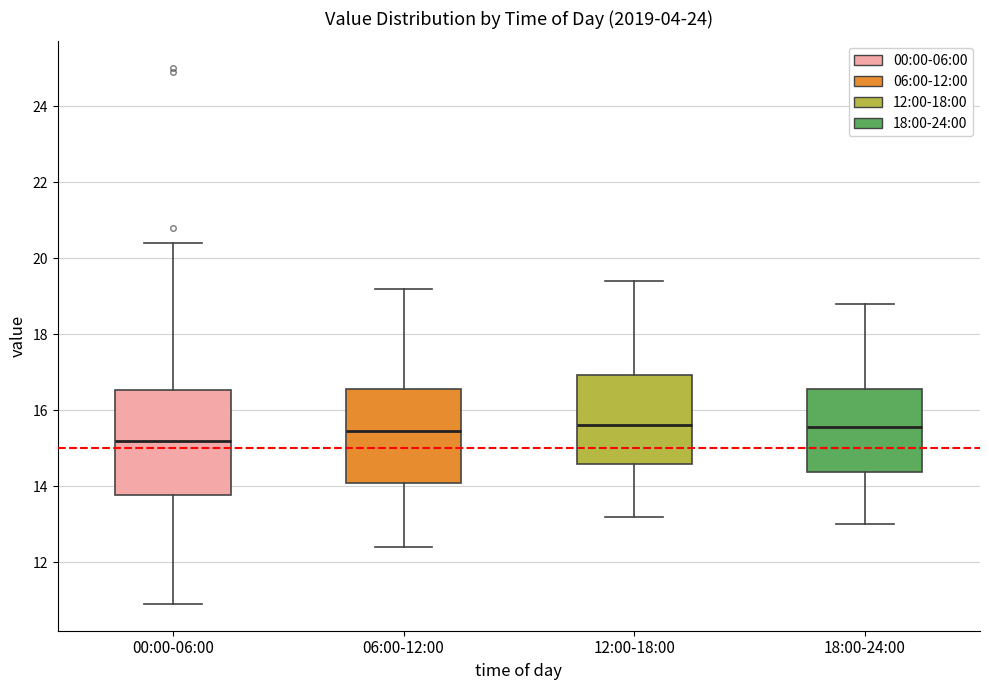

Comparing the boxes themselves (not the whiskers), which one is the tallest?

00:00-06:00